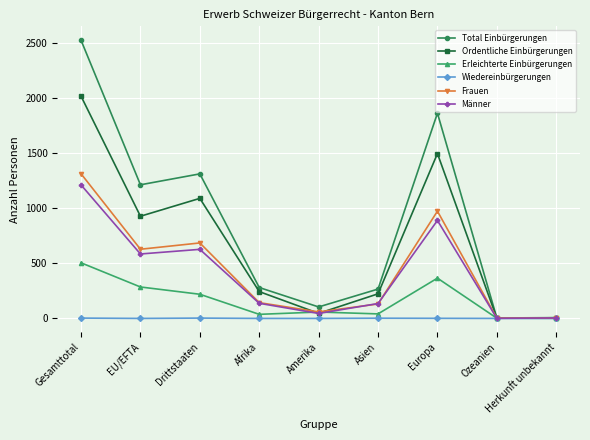

Where is the first local maximum for Männer?

Drittstaaten